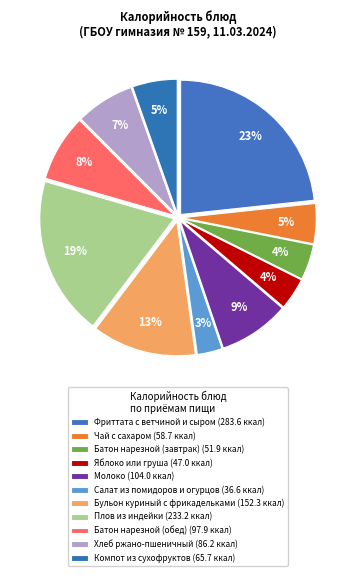

Does Салат из помидоров и огурцов account for over 50% of the chart?

No